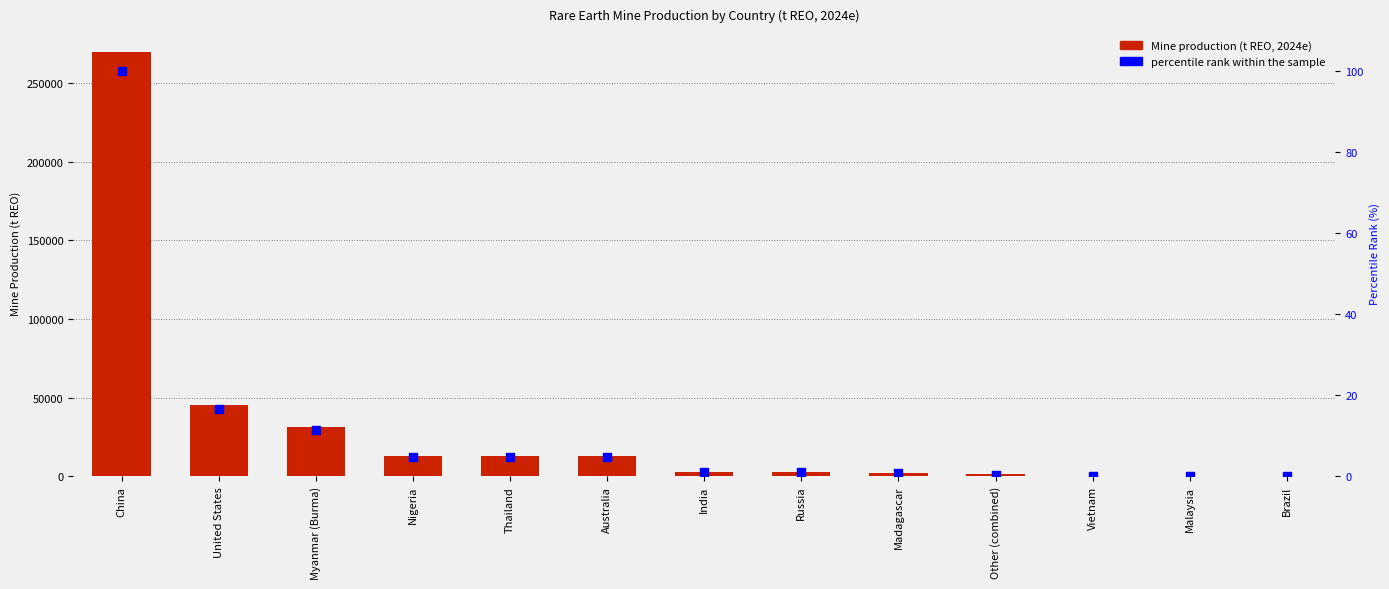

Which series reaches the maximum Y coordinate?

Mine production (t REO, 2024e)